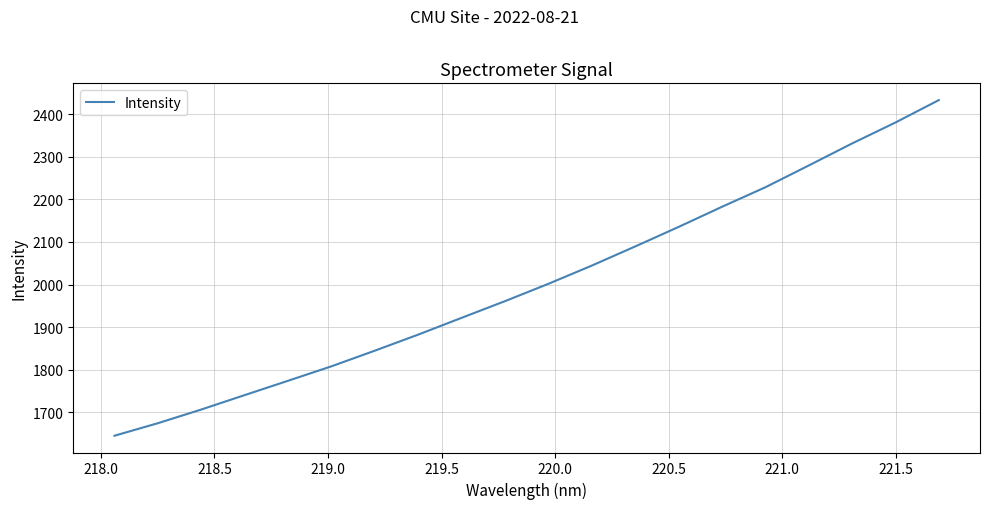

What is the difference between the maximum and minimum values?

787.7